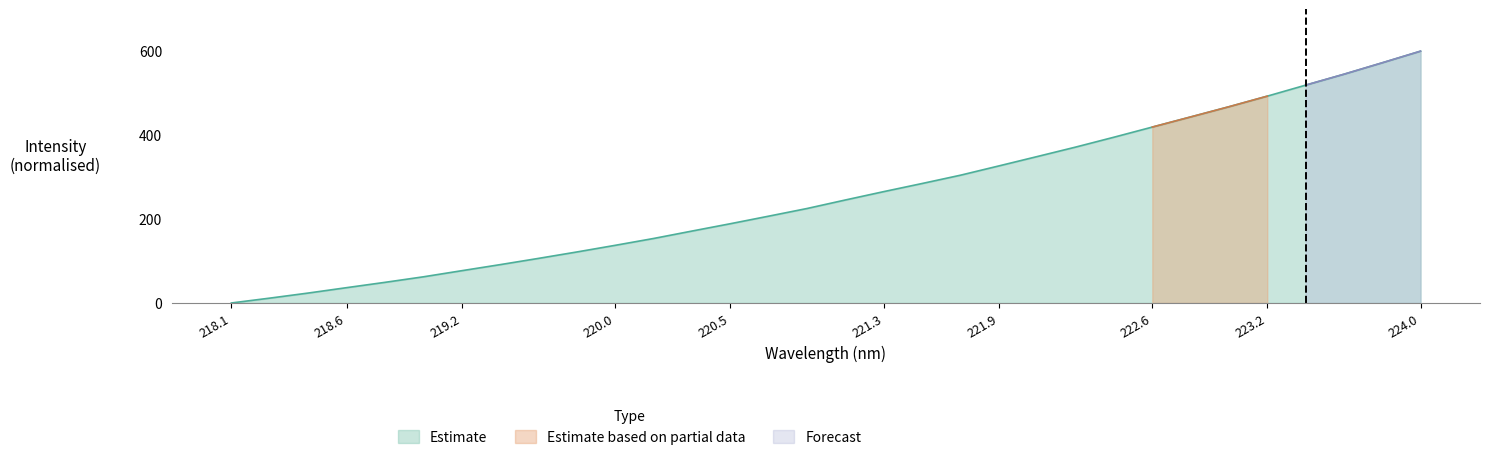

List the labels in order of value, largest first.

223.9802, 223.7895, 223.5987, 223.408, 223.2172, 223.0264, 222.8355, 222.6447, 222.4538, 222.263, 222.0721, 221.8812, 221.6902, 221.4993, 221.3083, 221.1174, 220.9264, 220.7354, 220.5444, 220.3533, 220.1623, 219.9712, 219.7801, 219.589, 219.3979, 219.2067, 219.0156, 218.8244, 218.6332, 218.442, 218.2508, 218.0596